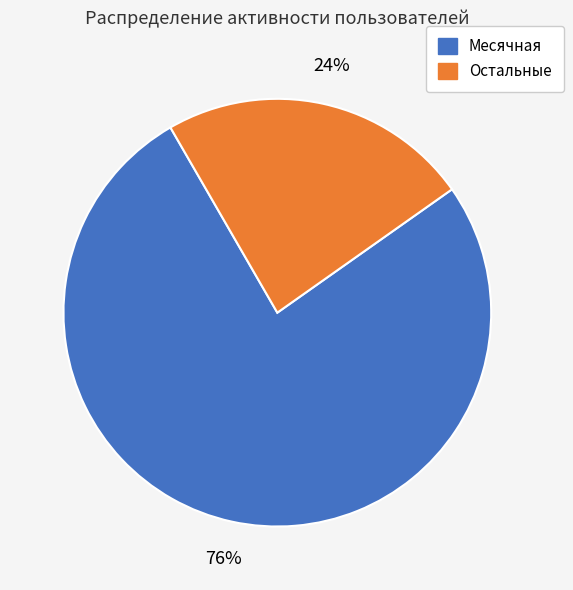

To the nearest percent, what is the average slice percentage?

50%